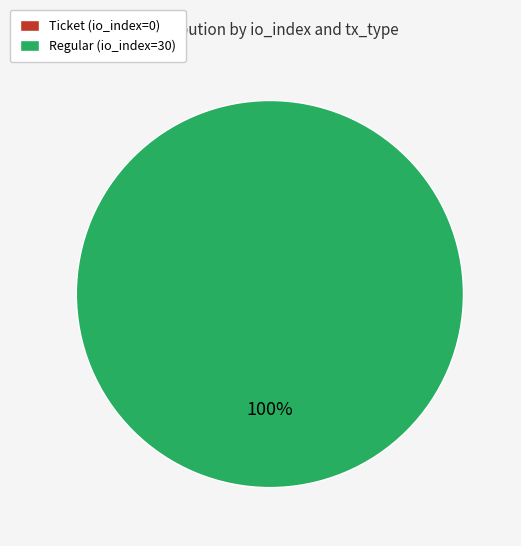

Is Ticket (io_index=0) the majority of the pie?

No